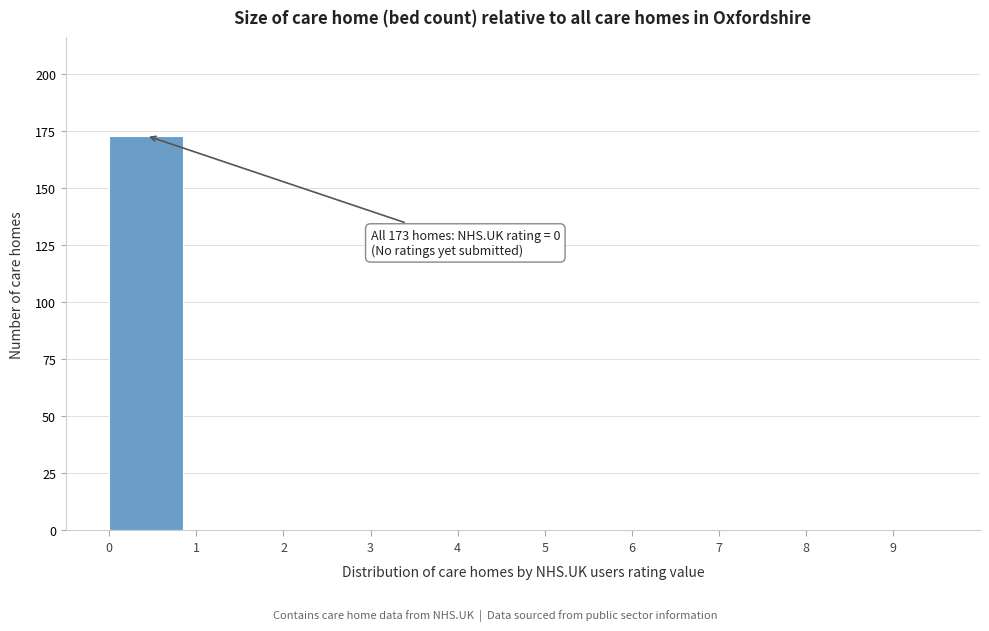

Over which range of the x-axis is the bar tallest?

0 to 1